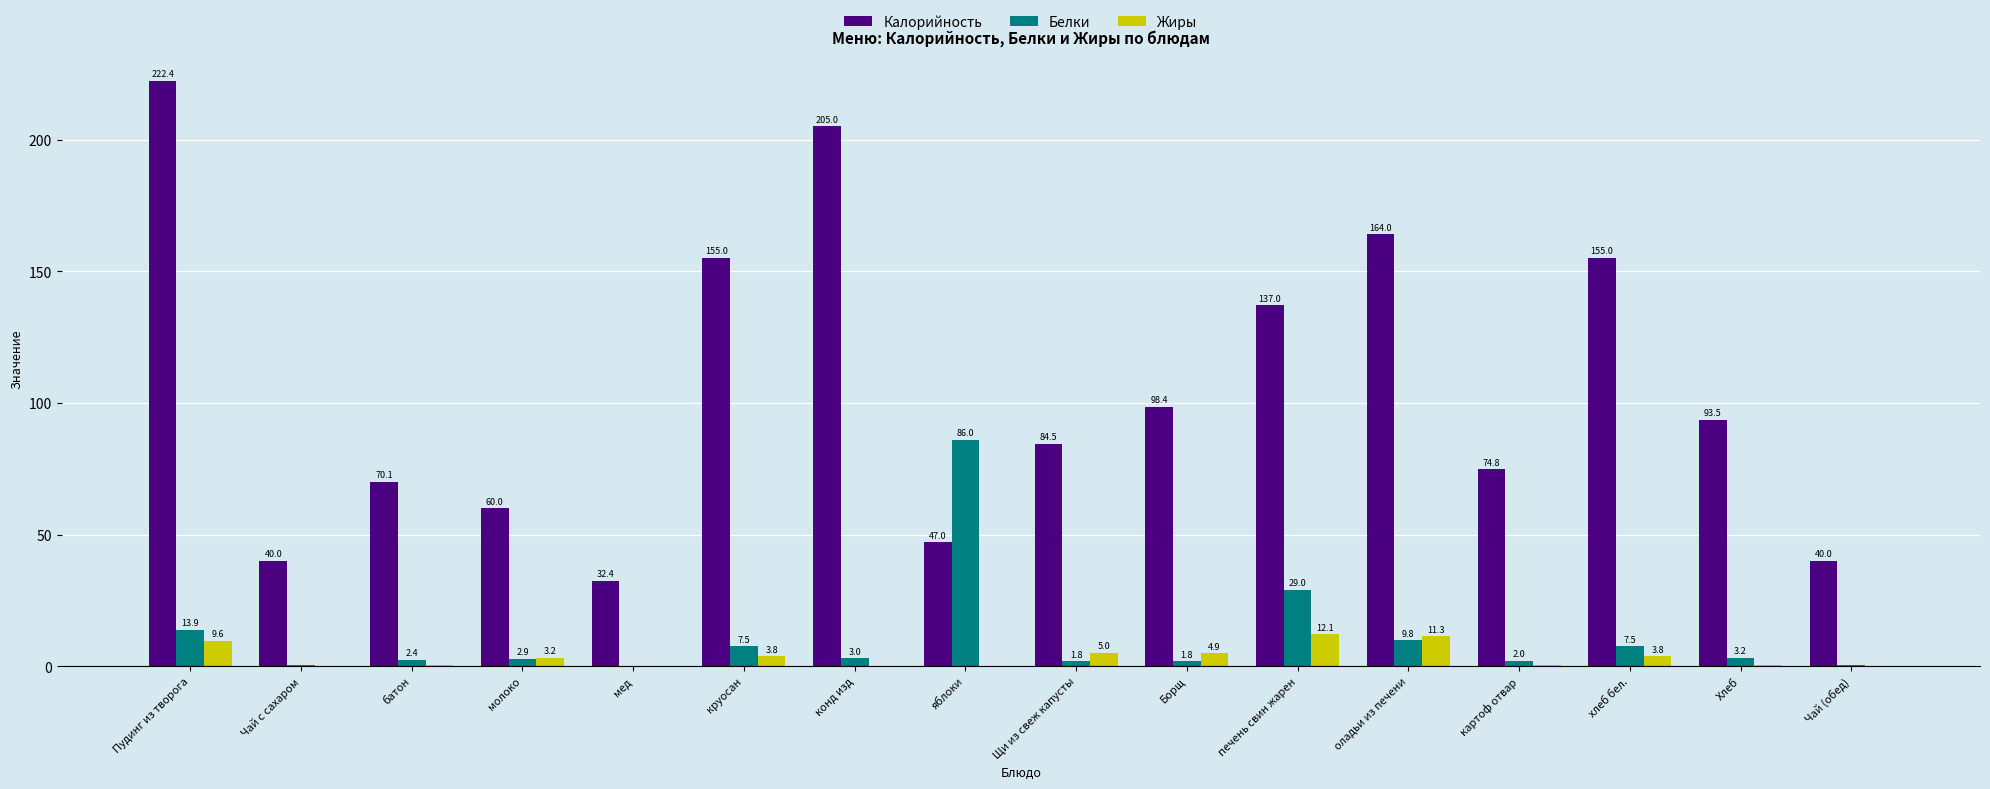

What is the sum of all Калорийность values?

1679.1